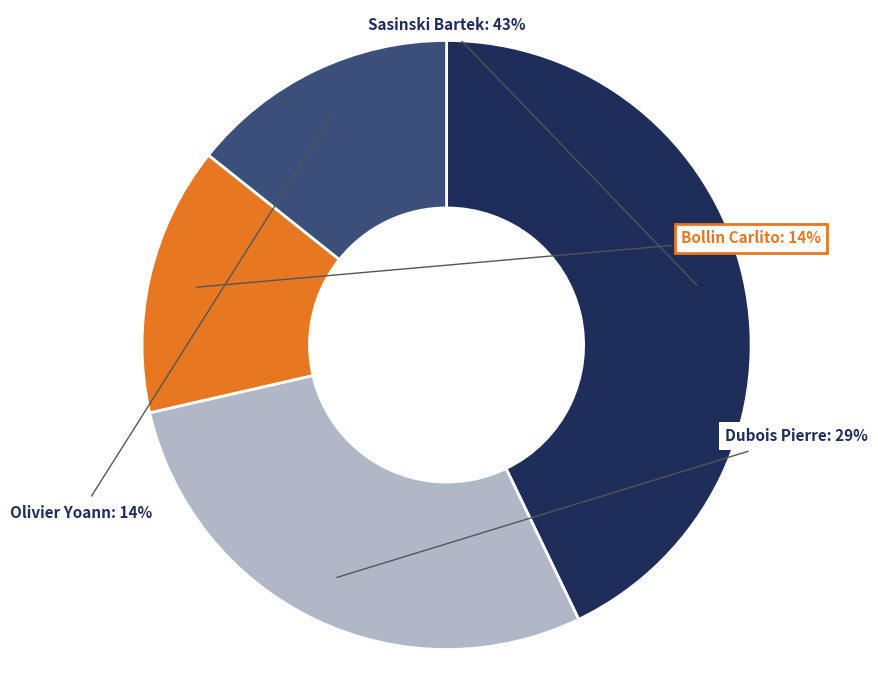

To the nearest percent, what is the average slice percentage?

25%